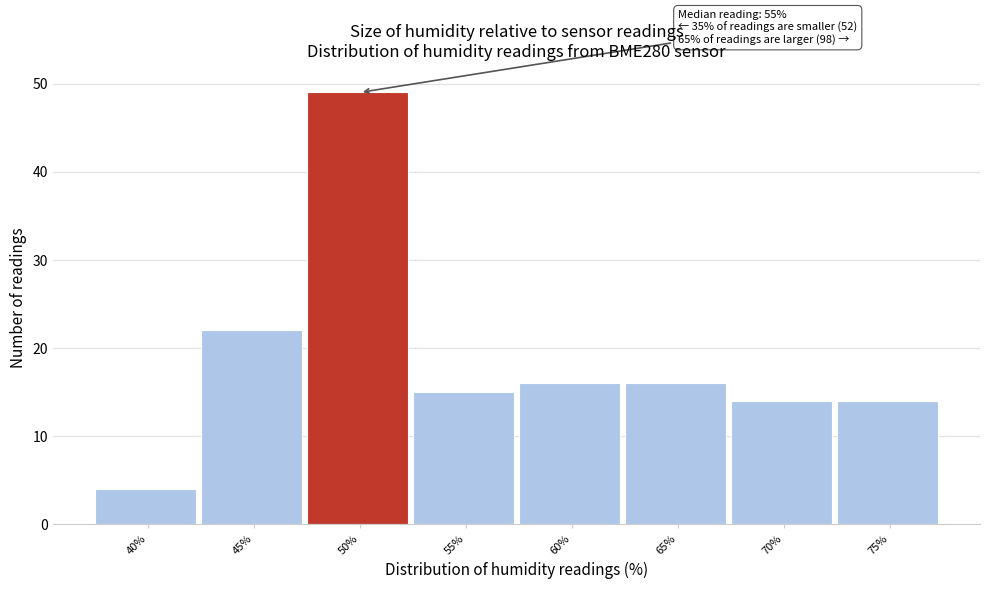

Reading left to right, extract all data points from this chart.

40%=4	45%=22	50%=49	55%=15	60%=16	65%=16	70%=14	75%=14